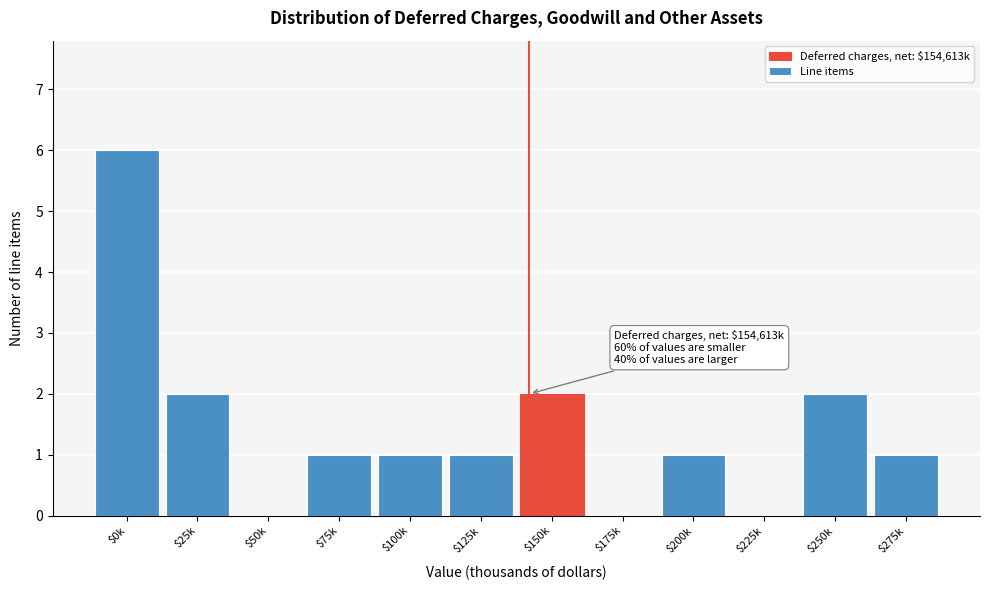

What is the greatest value displayed?

6